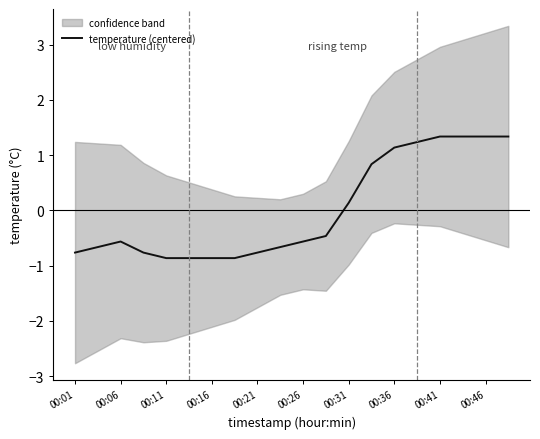

The temperature (centered) series shows -0.6 at 00:06. True or false?

True